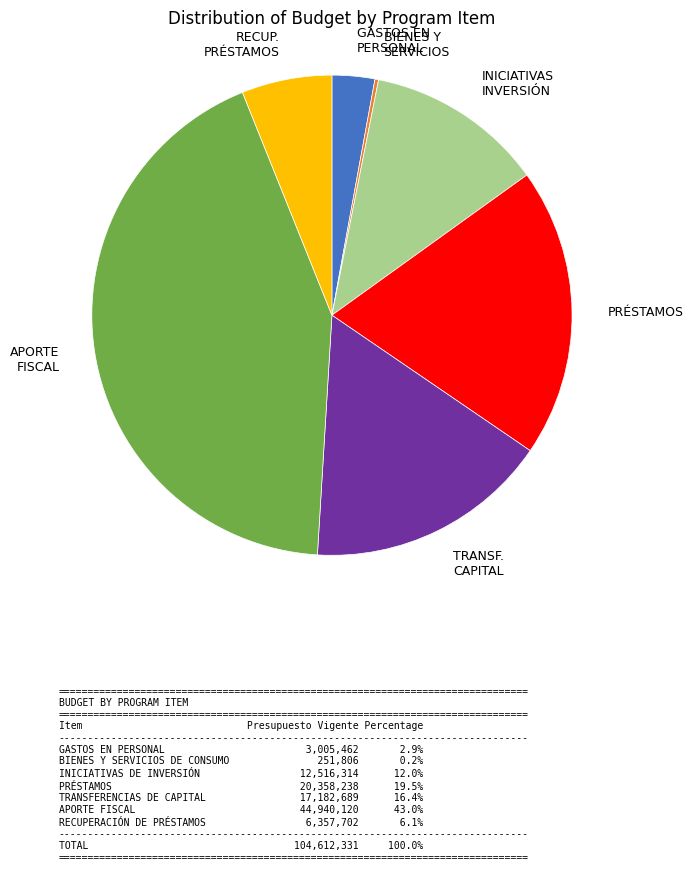

What is the ratio of the value at APORTE FISCAL to the value at TRANSF. CAPITAL?

2.6